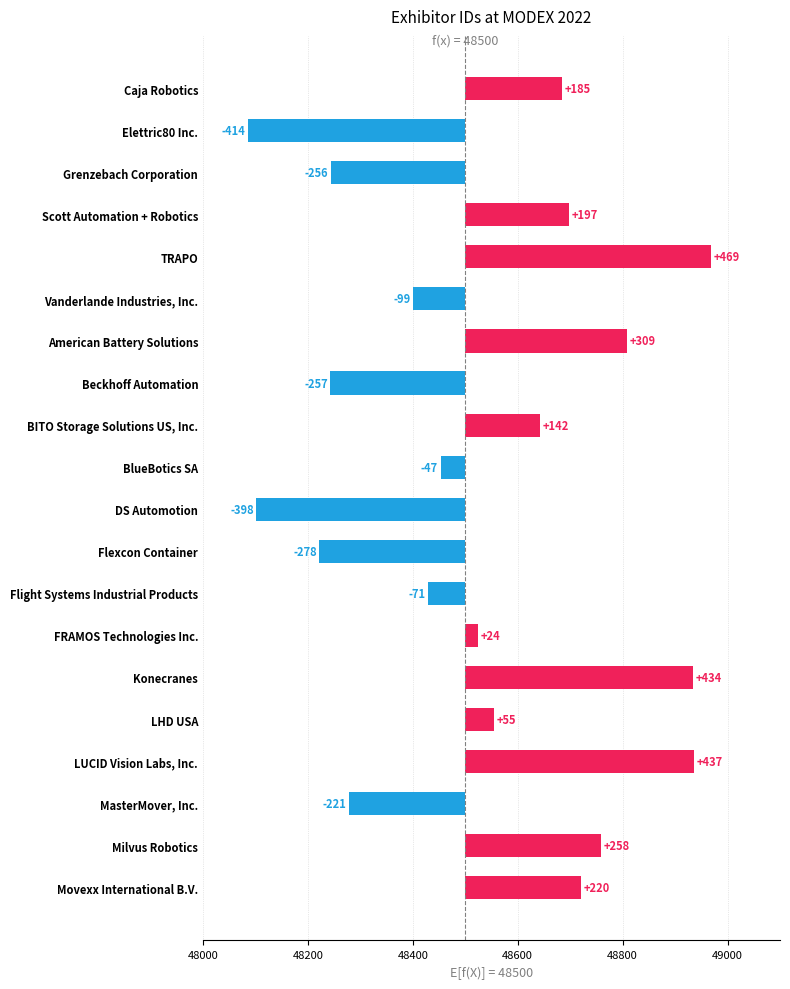

The chart shows a value of -336 at MasterMover, Inc.. True or false?

False